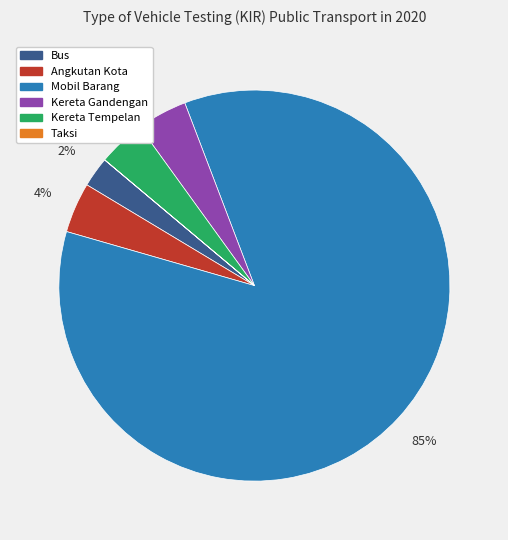

Does Bus account for over 50% of the chart?

No